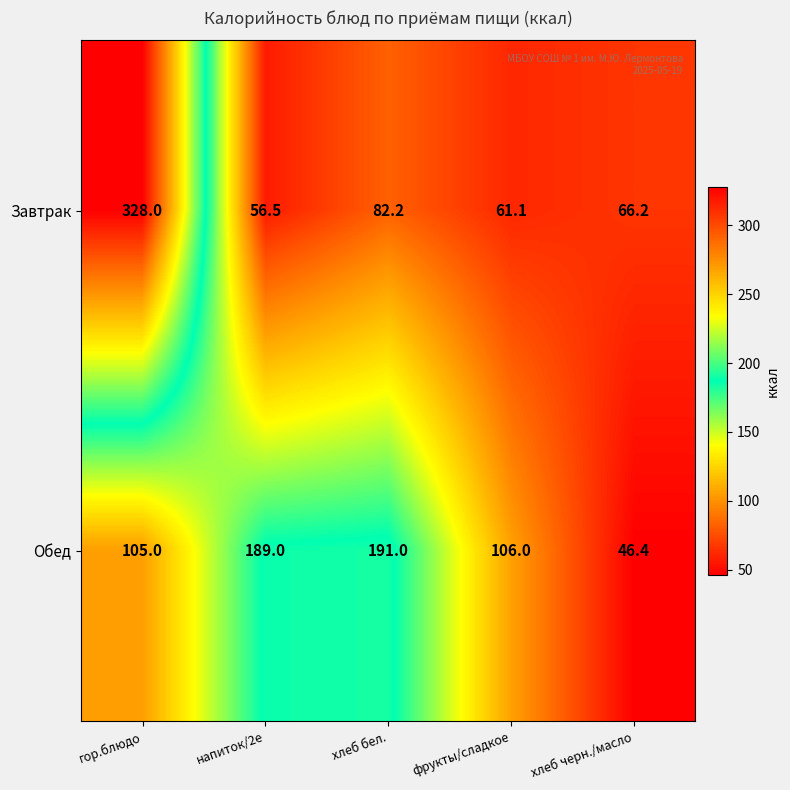

Reading left to right, list all the values displayed in this chart.

Завтрак: 328.0	56.5	82.2	61.1	66.2
Обед: 105.0	189.0	191.0	106.0	46.4